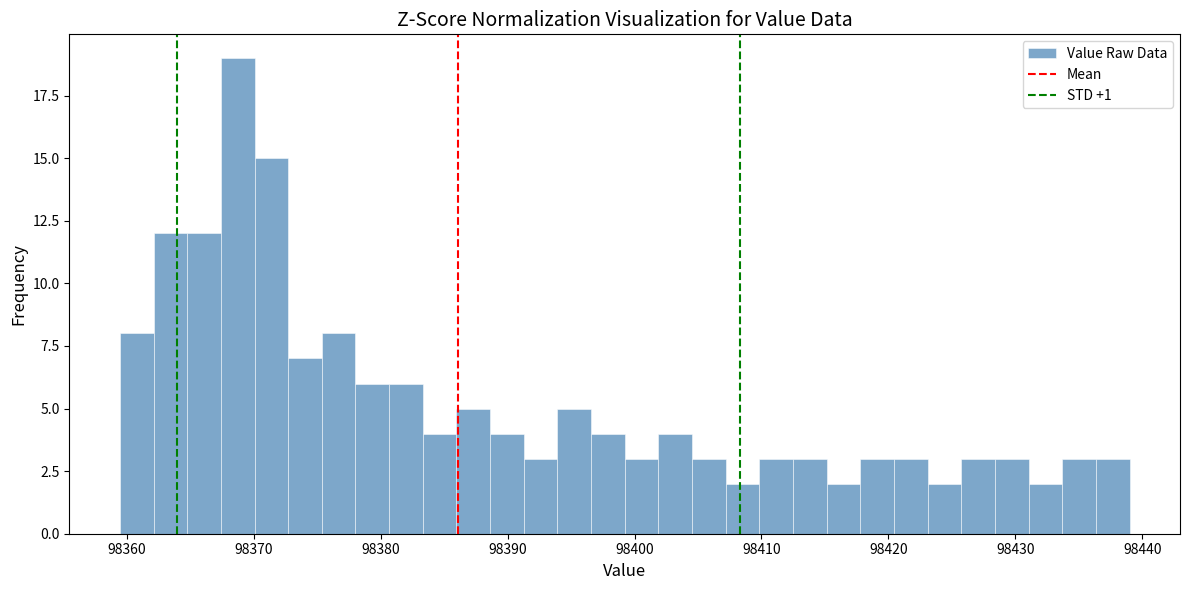

Read against the x-axis, roughly where is the centre of the tallest bar?

98369